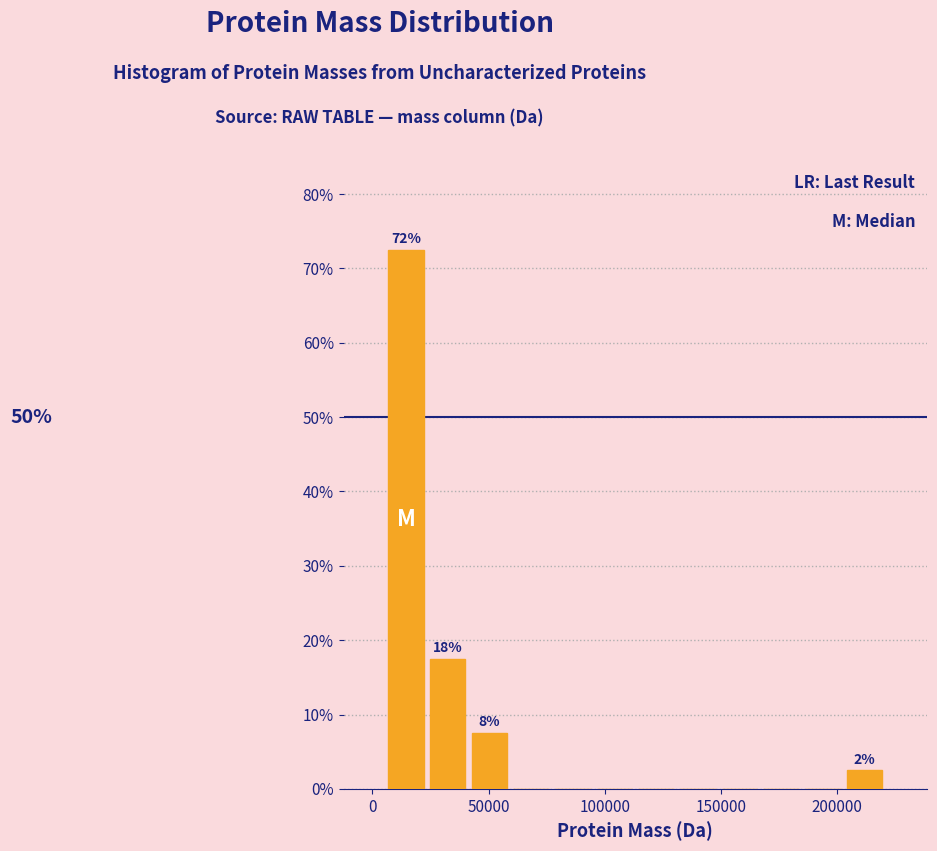

Read against the x-axis, roughly where is the centre of the tallest bar?

15000